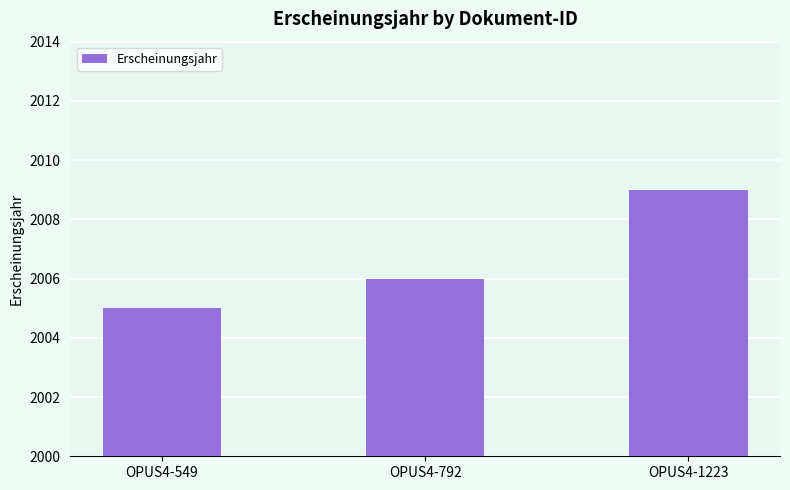

Is it true that the value at OPUS4-1223 is 3052?

False